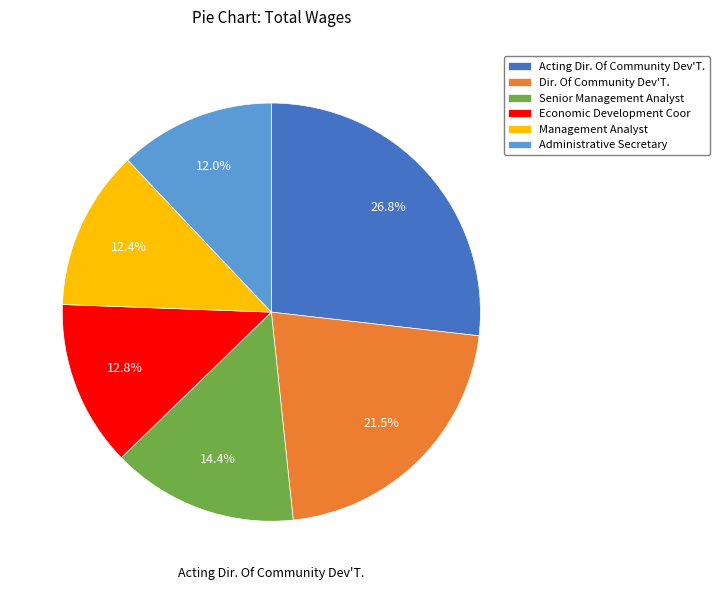

Rank the categories by value from highest to lowest.

Acting Dir. Of Community Dev'T., Dir. Of Community Dev'T., Senior Management Analyst, Economic Development Coor, Management Analyst, Administrative Secretary